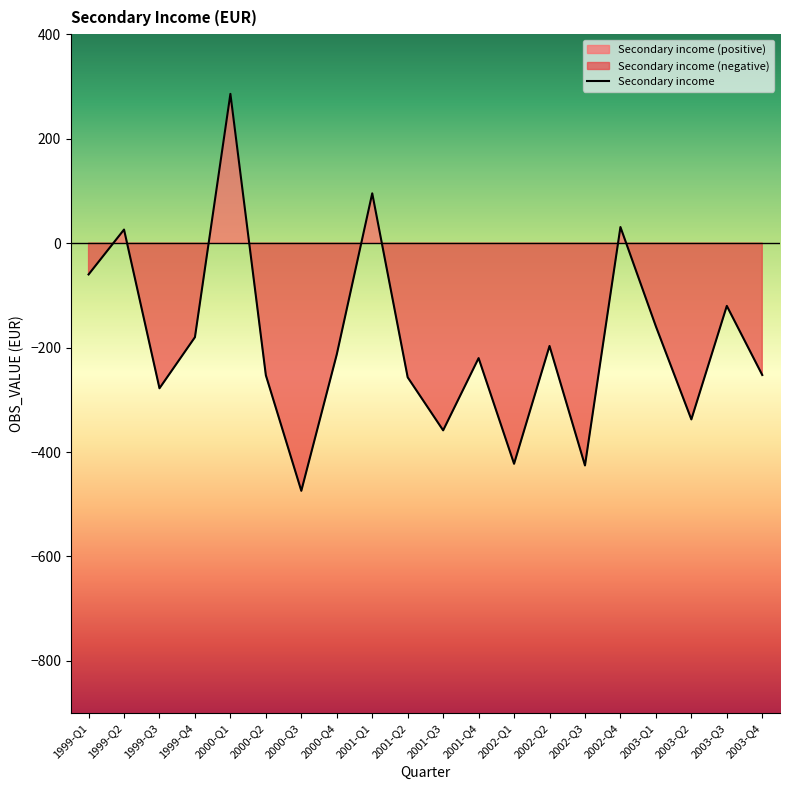

Does the chart display data point markers on the line(s)?

No